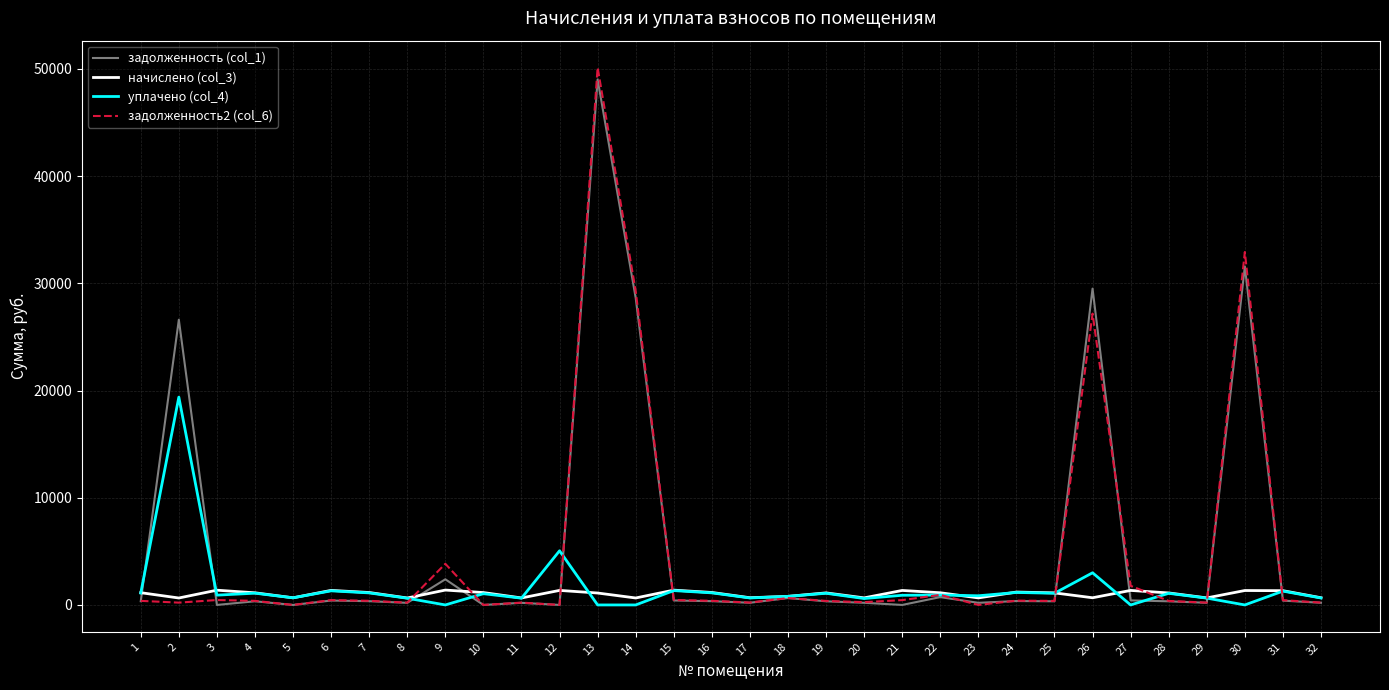

What is the difference between the maximum and minimum values in the начислено (col_3) series?

739.9